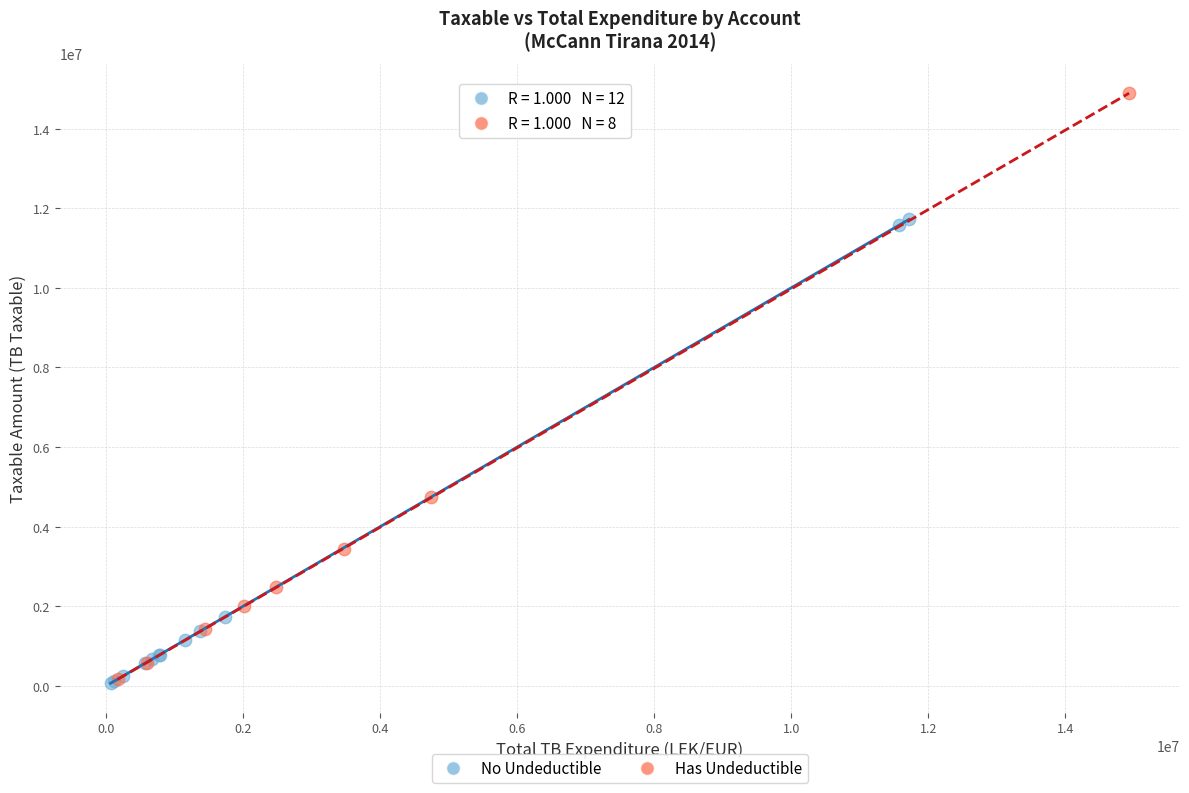

Which series has the widest spread of Y values?

Has Undeductible